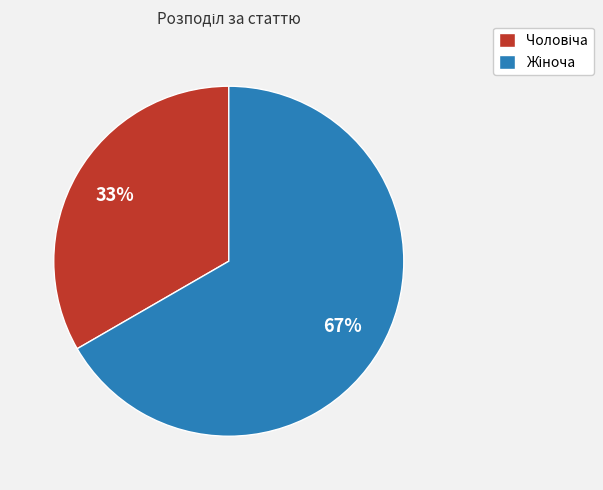

How many slices are in this pie chart?

2